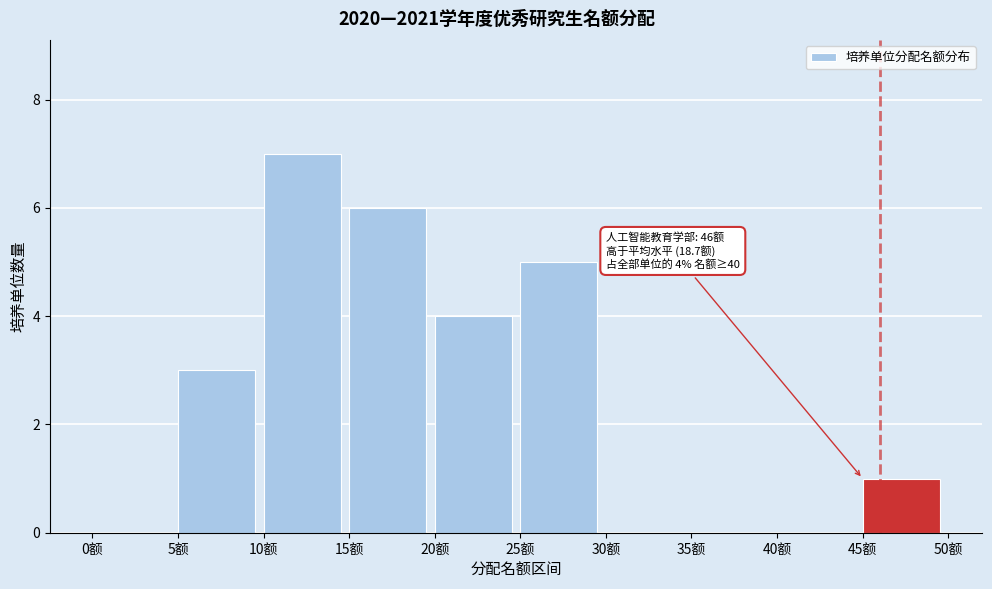

Which range on the x-axis has the tallest bar?

10 to 15